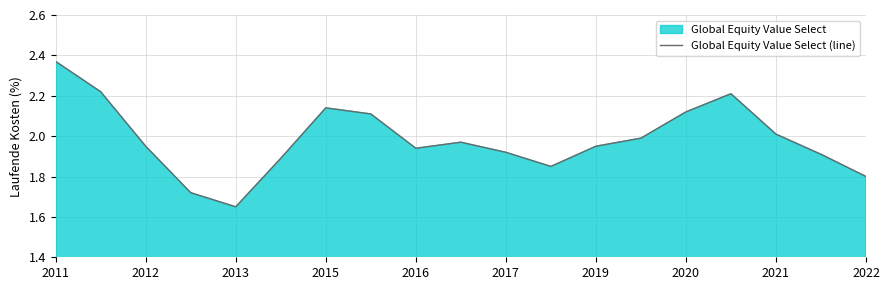

Between 2020 and 2017, which is larger?

2020